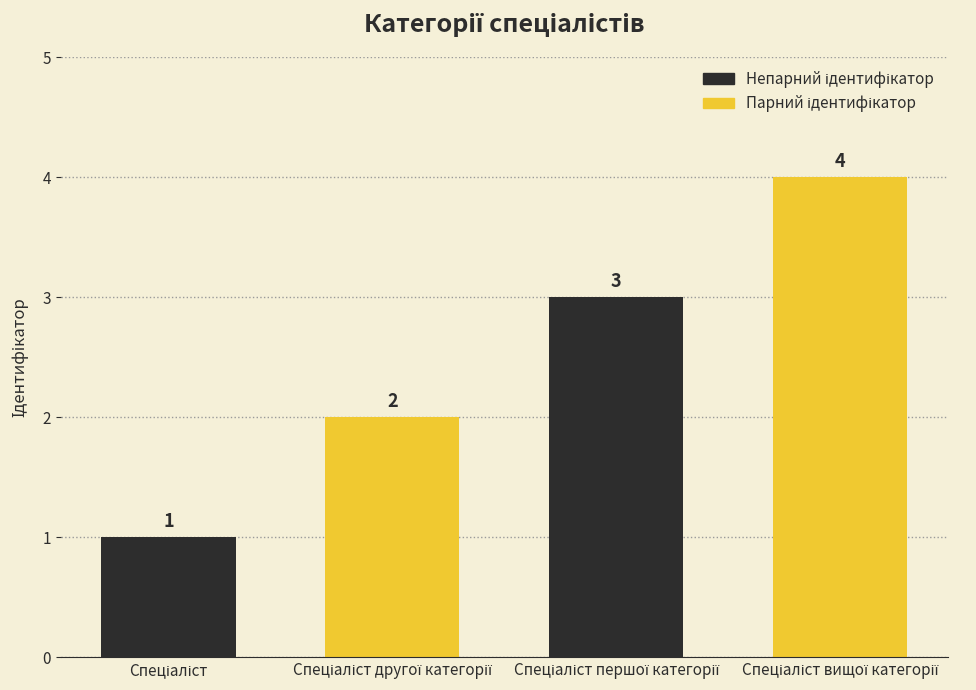

How many values are between 2 and 4?

3